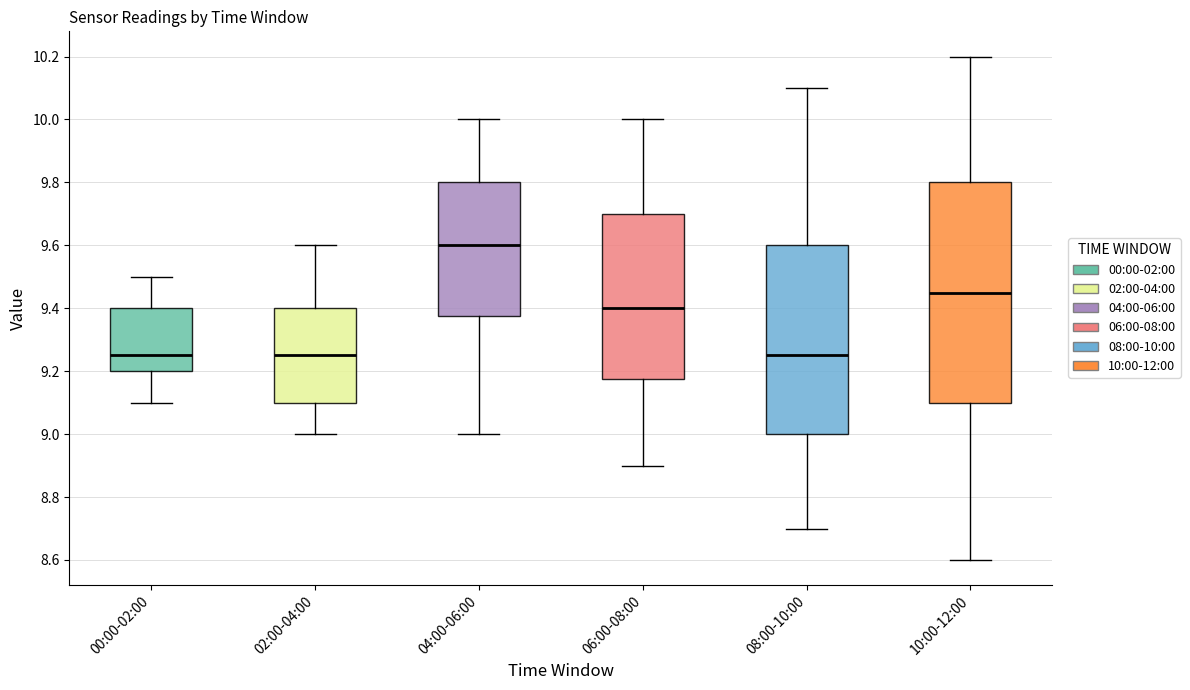

Reading left to right, read every box against the y-axis: the position of its median line, the range the box covers, and the ends of its whiskers. The values are not printed on the chart, so give them approximately, as read against the axis.

00:00-02:00: median 9.26, box 9.20 to 9.40, whiskers 9.10 to 9.50
02:00-04:00: median 9.26, box 9.10 to 9.40, whiskers 9.00 to 9.60
04:00-06:00: median 9.60, box 9.38 to 9.80, whiskers 9.00 to 10.00
06:00-08:00: median 9.40, box 9.18 to 9.70, whiskers 8.90 to 10.00
08:00-10:00: median 9.26, box 9.00 to 9.60, whiskers 8.70 to 10.10
10:00-12:00: median 9.46, box 9.10 to 9.80, whiskers 8.60 to 10.20